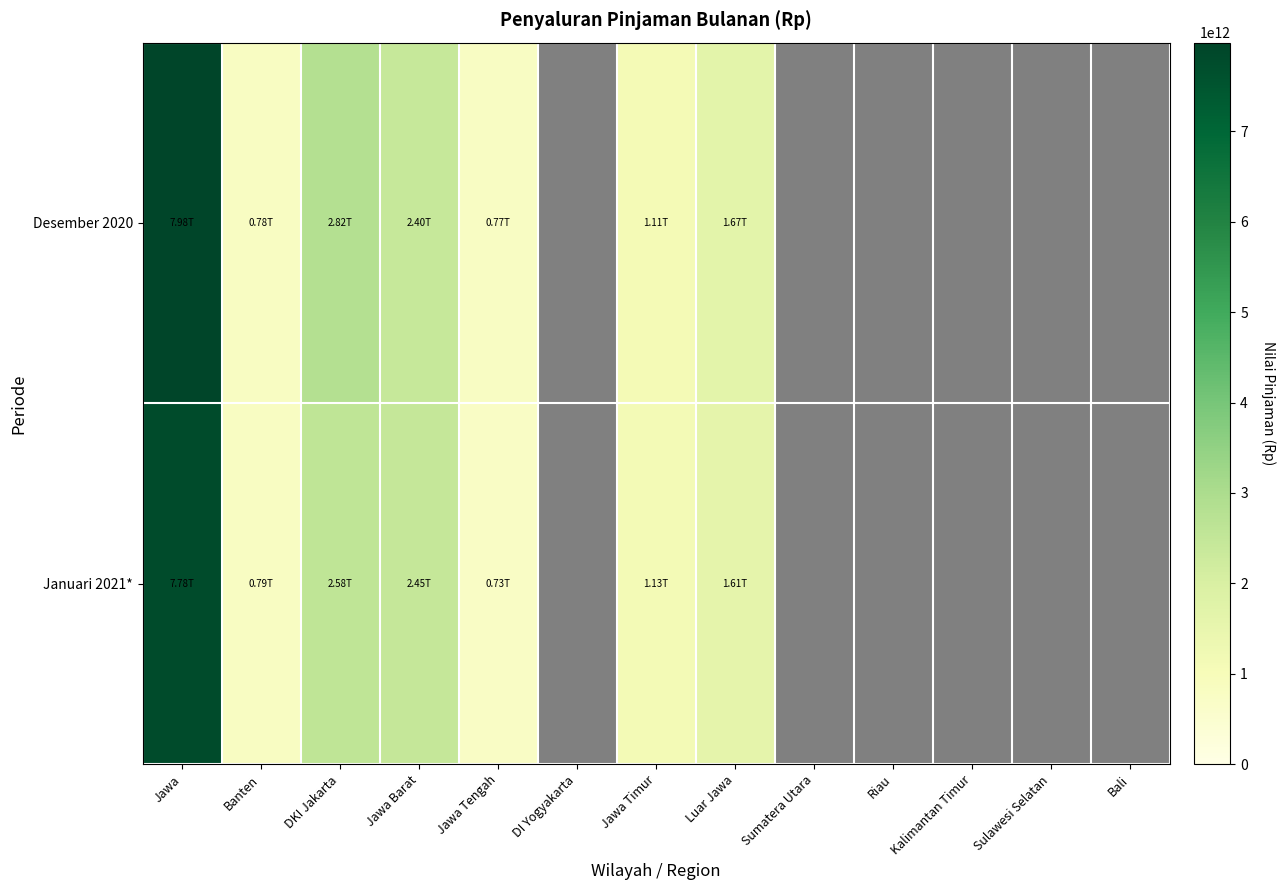

What is the difference between the highest and lowest values at Sumatera Utara?

276996114.0